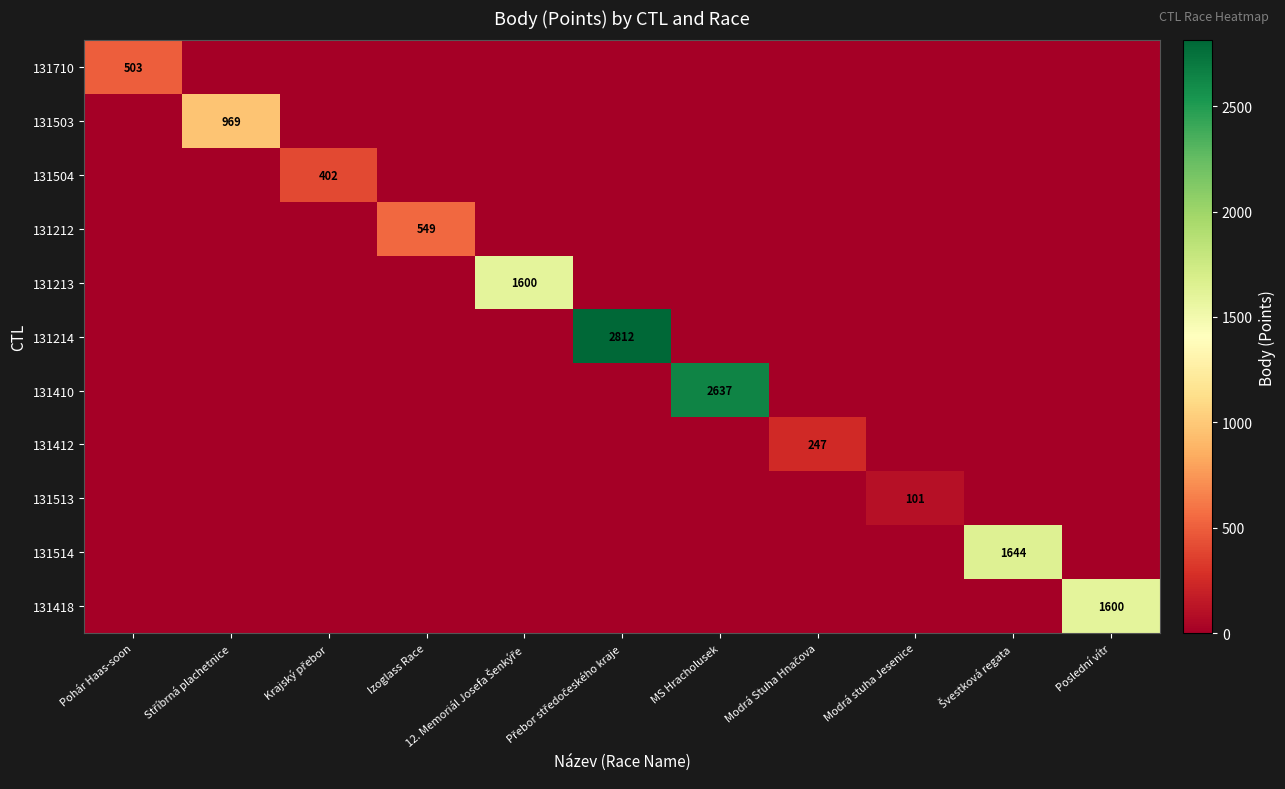

True or false: 131710 has a value of 281 at Pohár Haas-soon.

False